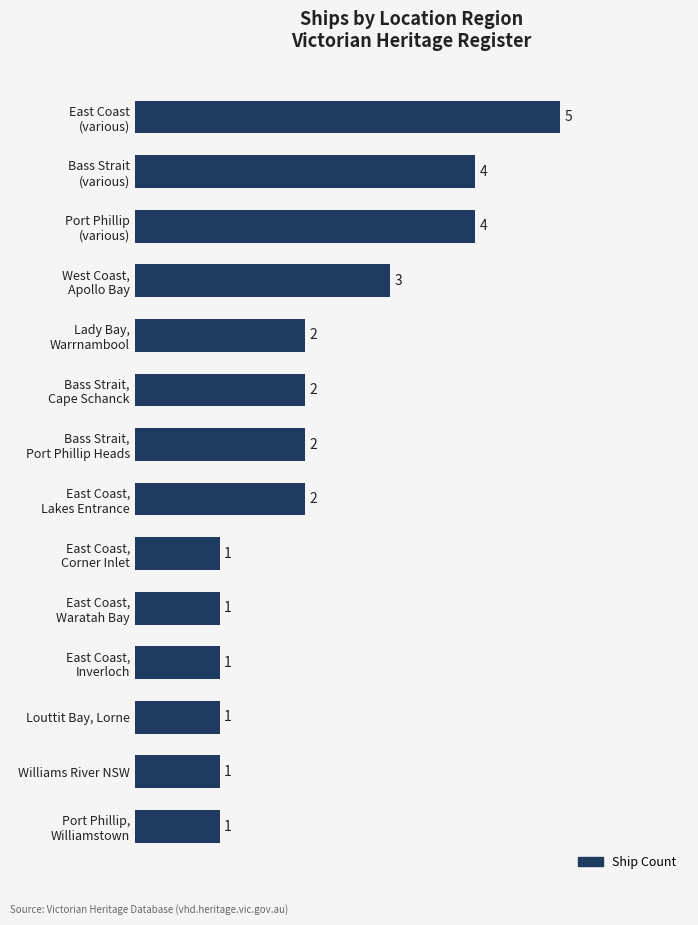

What is the value of the 11th bar from the top?

1